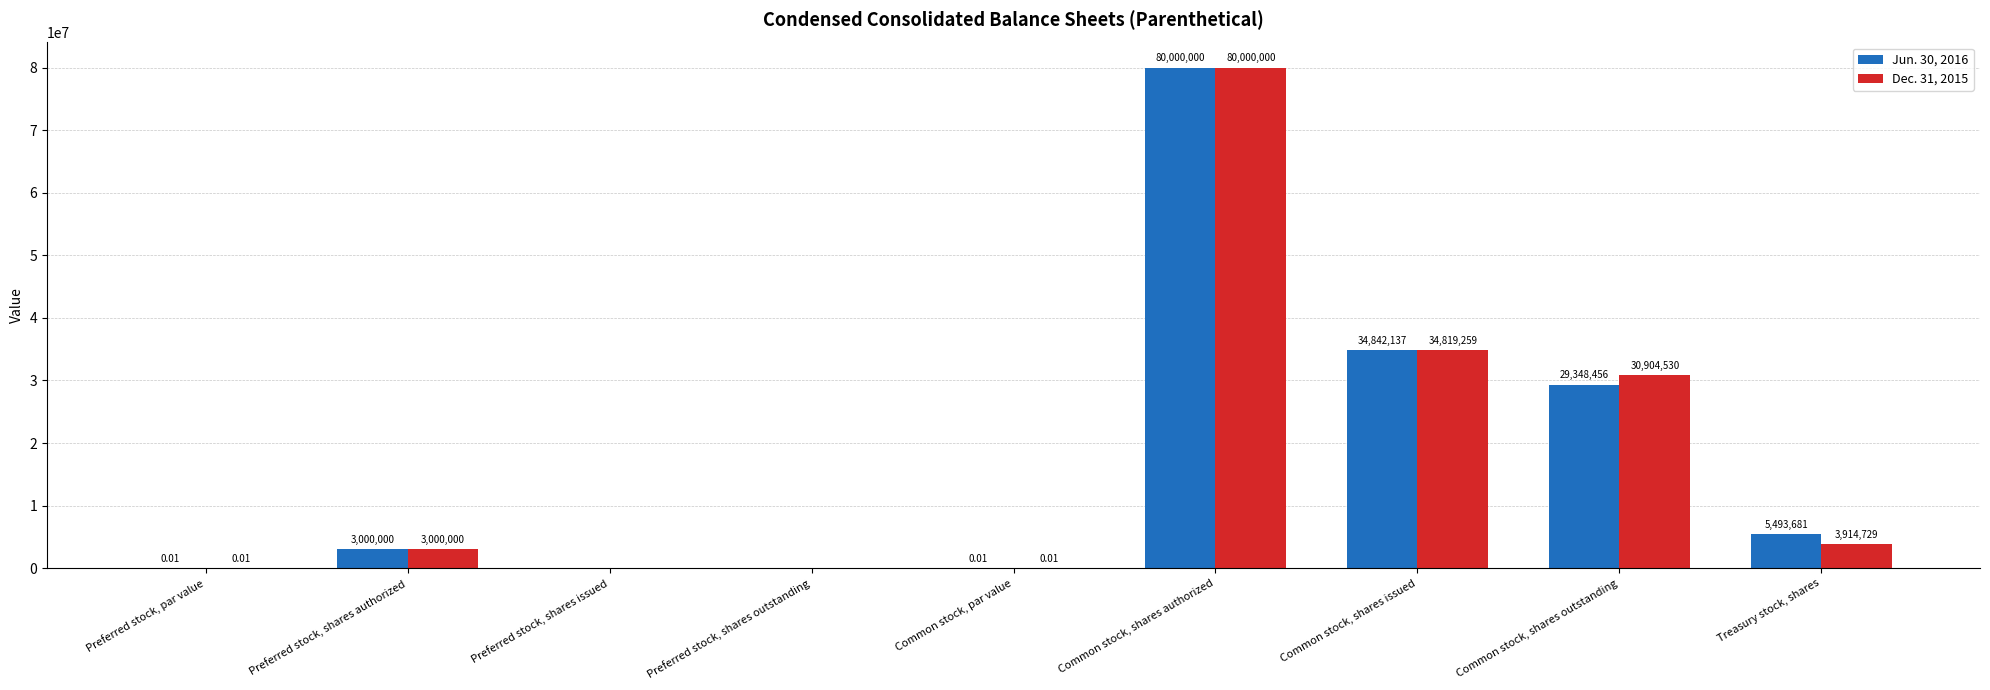

What is the average value of the Jun. 30, 2016 series?

16964919.3